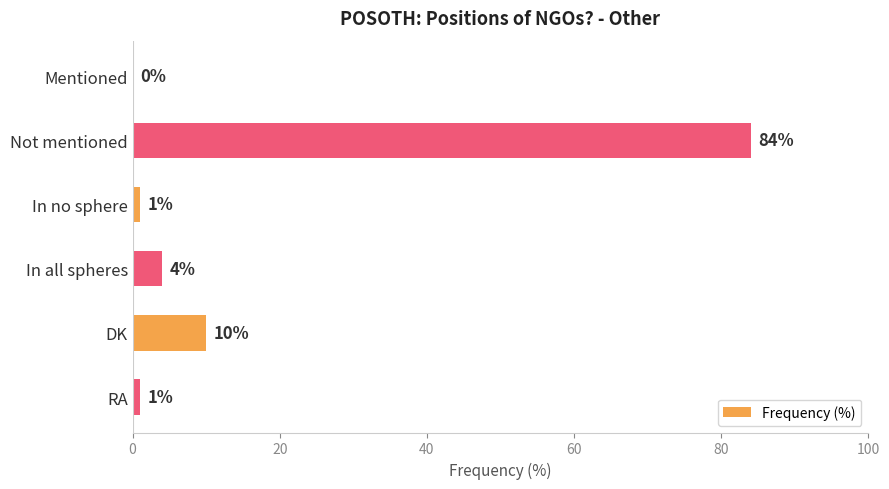

Where is the data nearest to the value 42?

DK